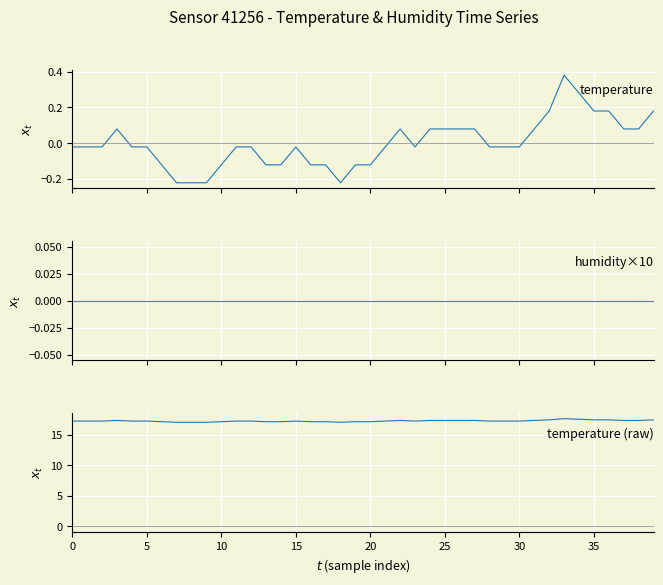

At how many categories does at least one series exceed 2?

40